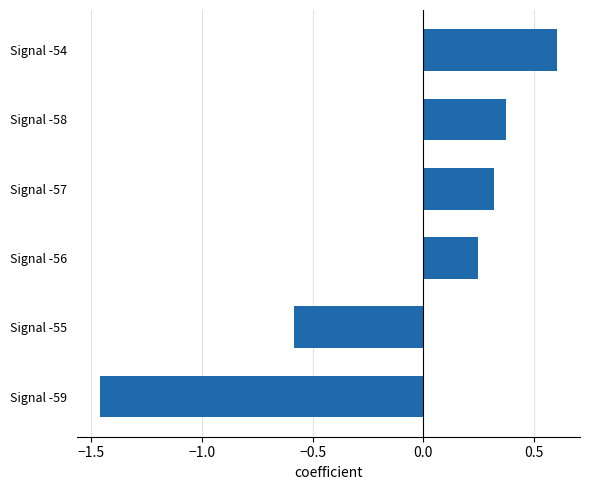

List the labels in order of value, smallest first.

Signal -59, Signal -55, Signal -56, Signal -57, Signal -58, Signal -54